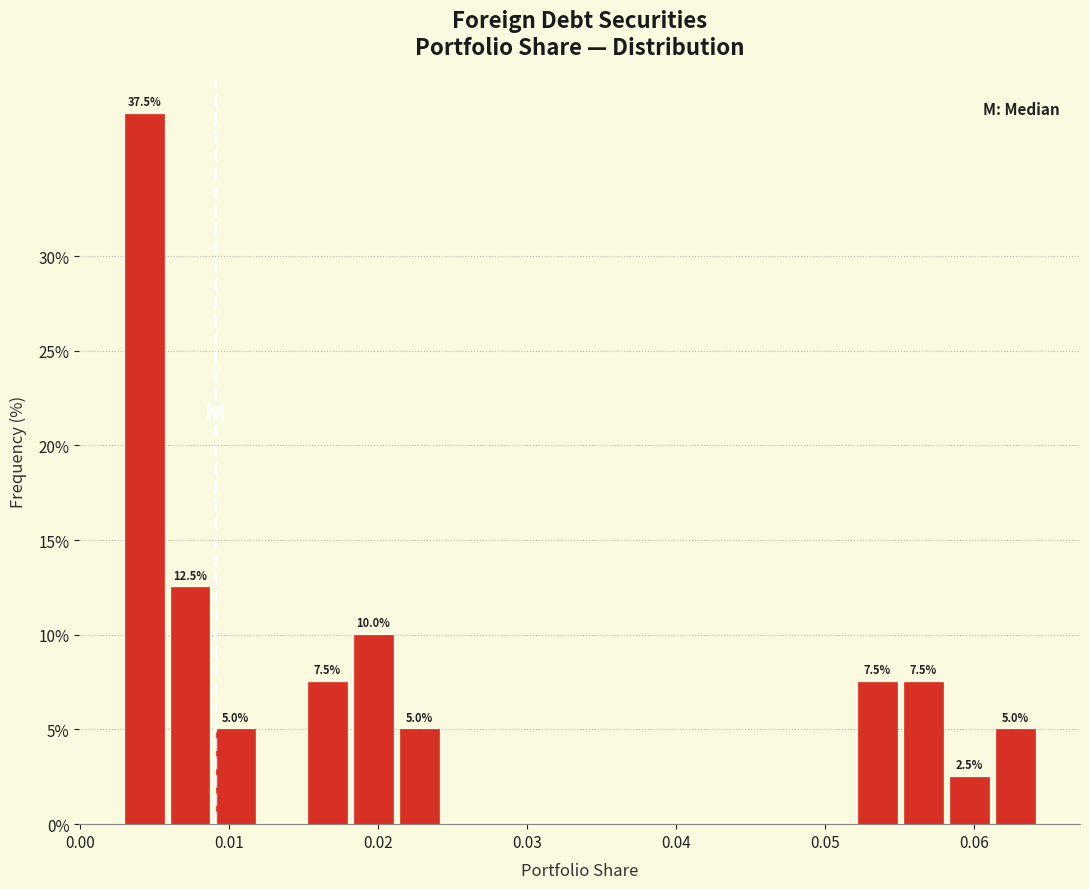

Around what value on the x-axis is the tallest bar? Give the approximate position of its centre, as read against the axis.

0.004